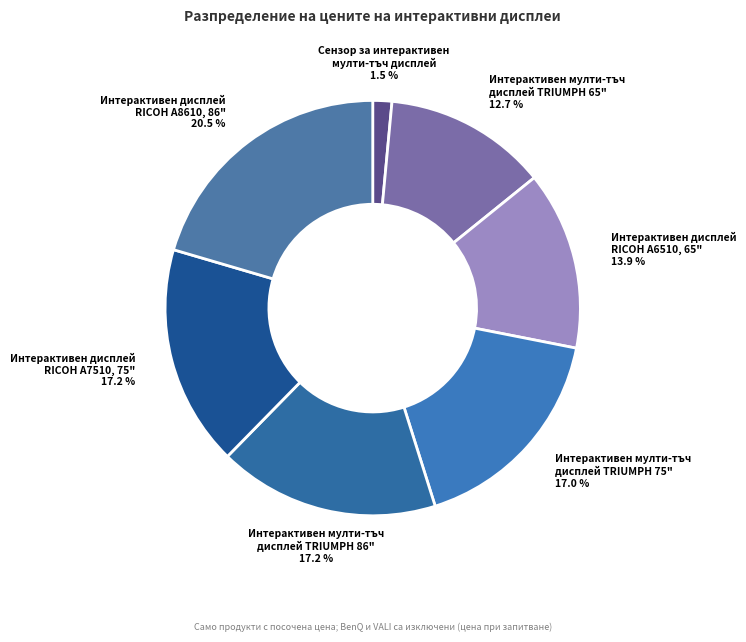

What is the smallest slice in the pie chart?

Сензор за интерактивен
мулти-тъч дисплей